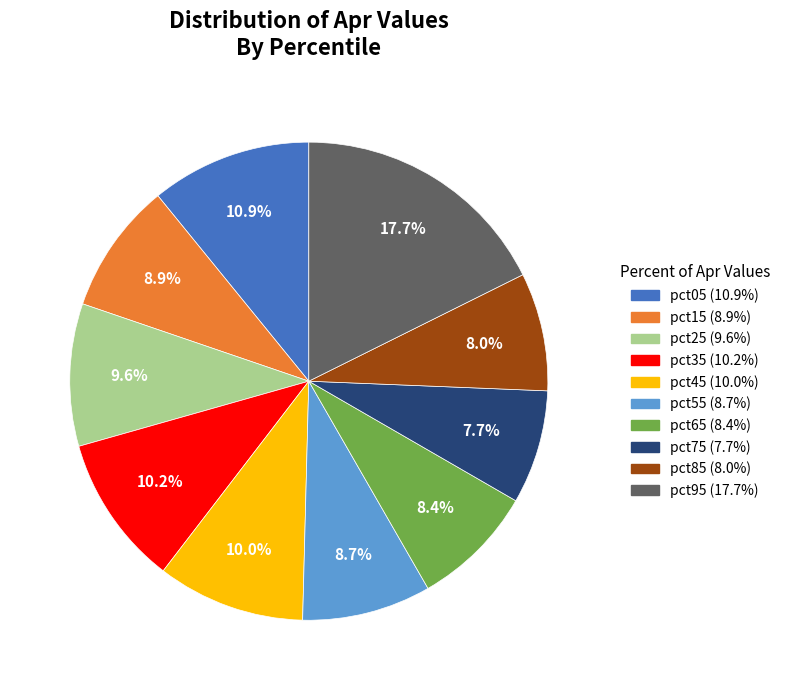

Which category has the biggest portion of the pie?

pct95